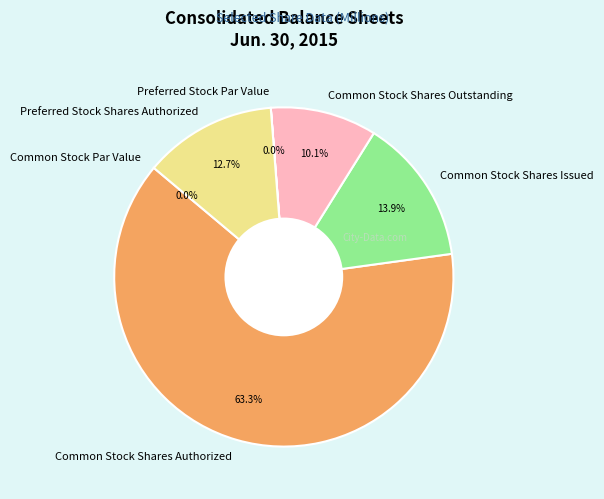

What percentage is the Common Stock Shares Outstanding slice, to the nearest percent?

10%